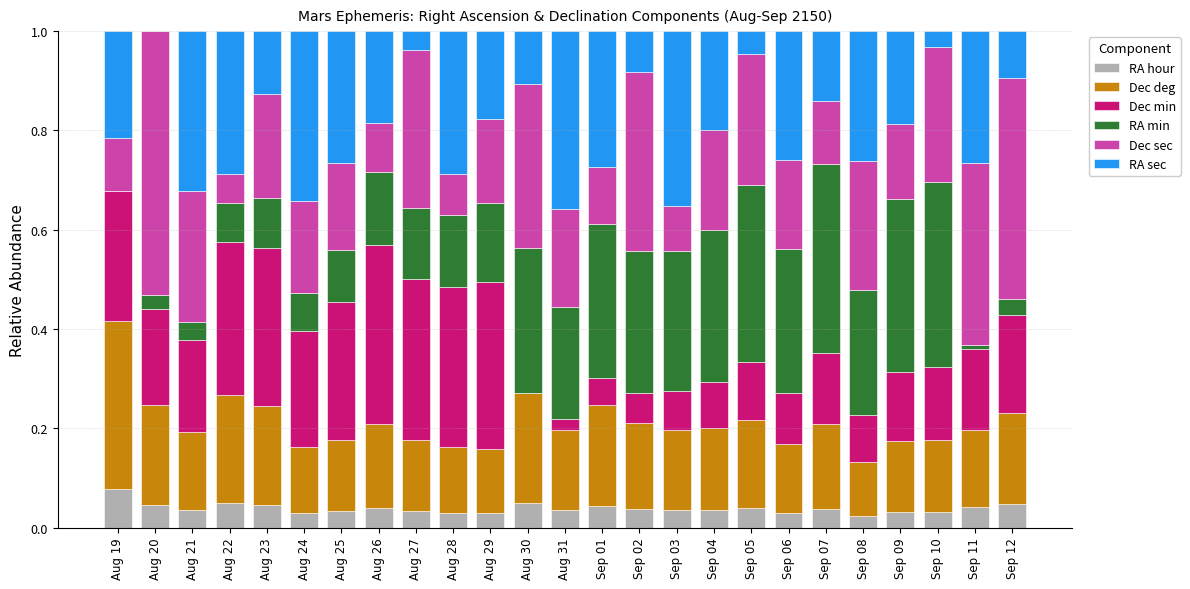

What is the total value across all series at Sep 07?

1.0